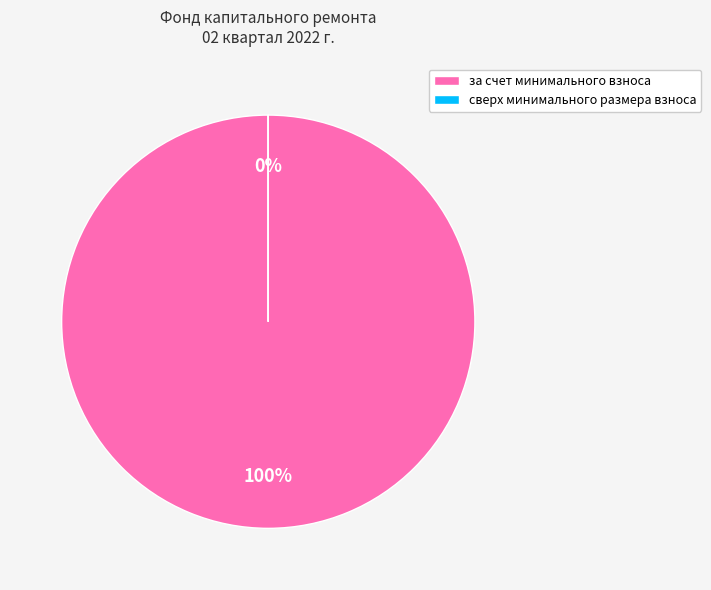

Which category has the biggest portion of the pie?

за счет минимального взноса